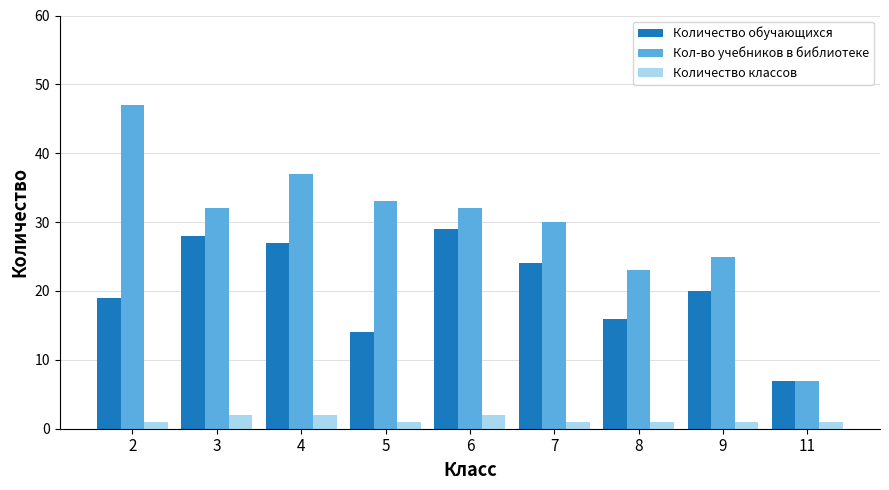

Reading left to right, what are all the values shown in this chart?

Количество обучающихся: 19	28	27	14	29	24	16	20	7
Кол-во учебников в библиотеке: 47	32	37	33	32	30	23	25	7
Количество классов: 1	2	2	1	2	1	1	1	1